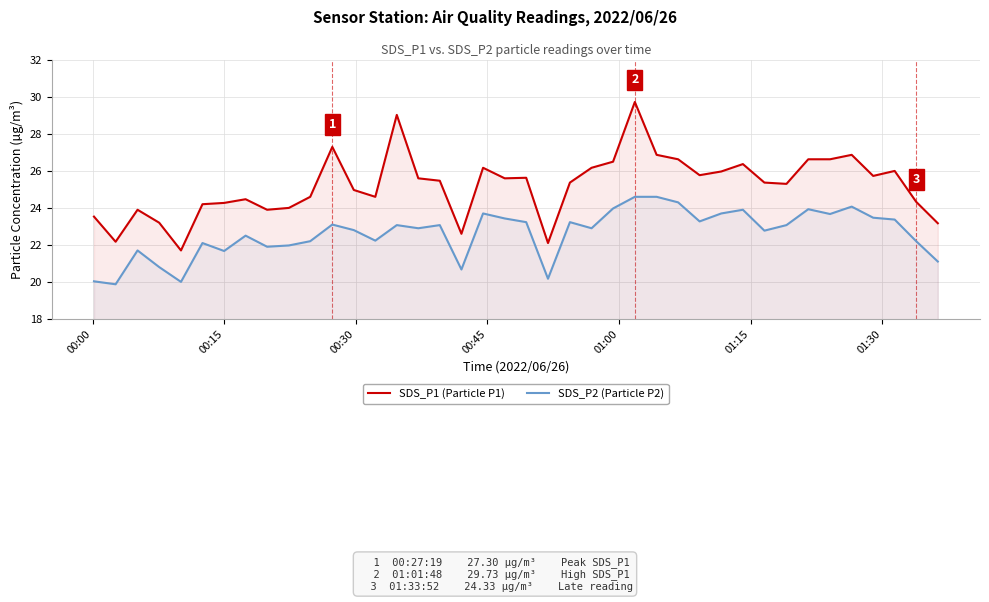

True or false: SDS_P1 (Particle P1) and SDS_P2 (Particle P2) cross at least once.

False